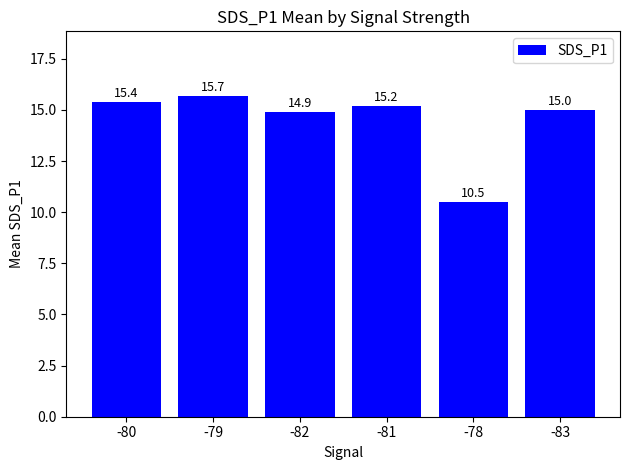

How many series are shown in this chart?

1